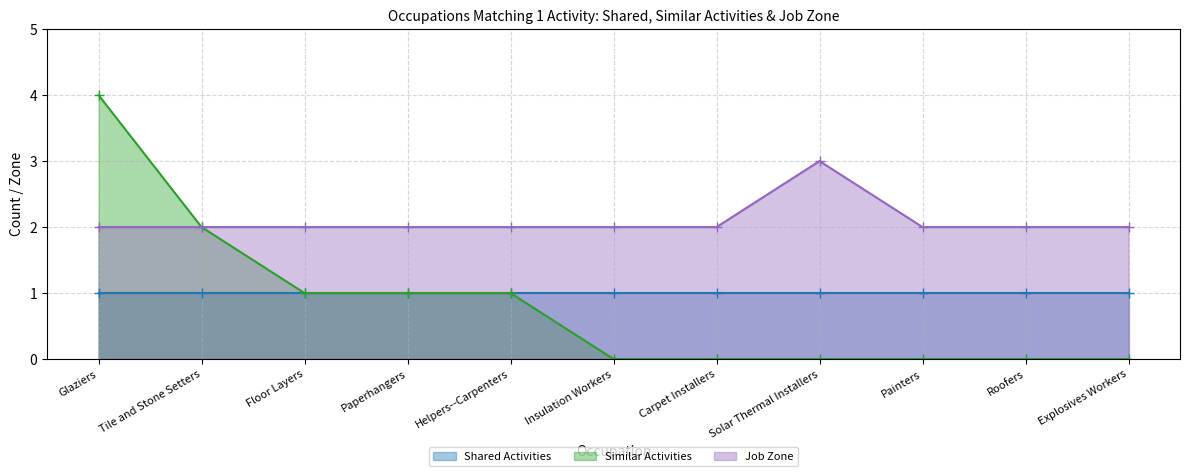

Between Carpet Installers and Paperhangers, which is larger?

Paperhangers